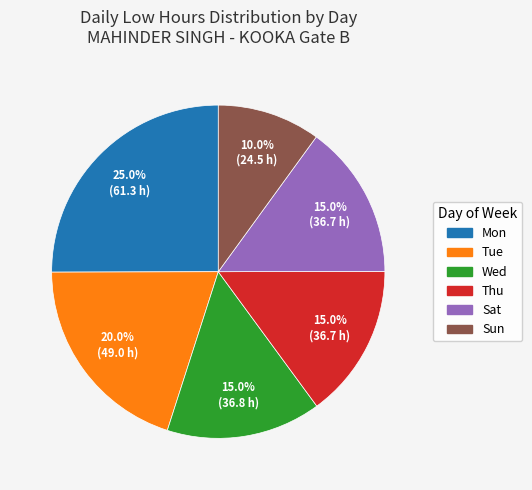

Is there any slice that represents more than half of the pie?

No